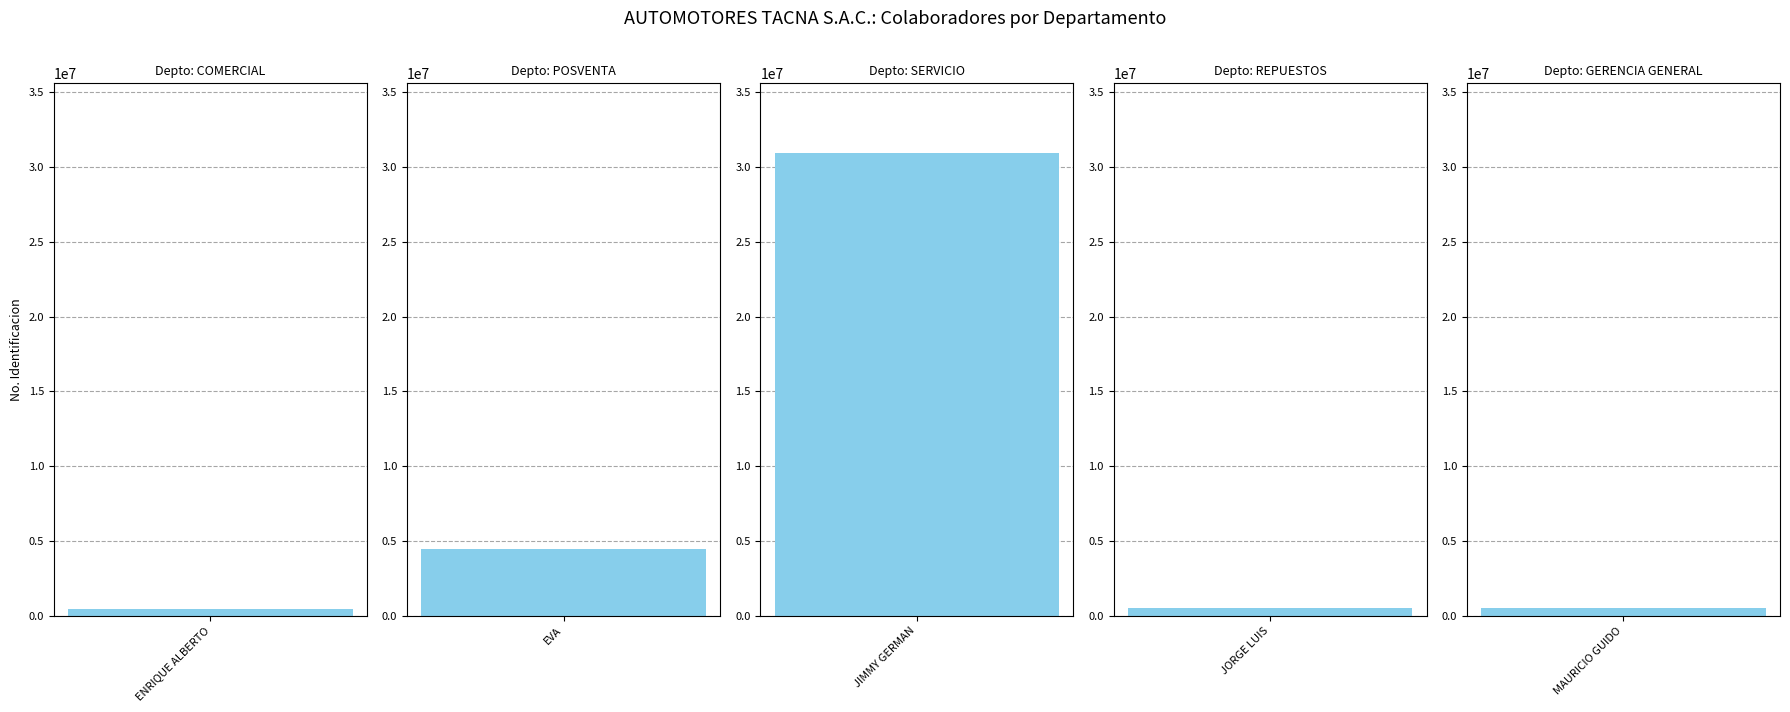

What is the difference between the values at EVA and JIMMY GERMAN?

26534181